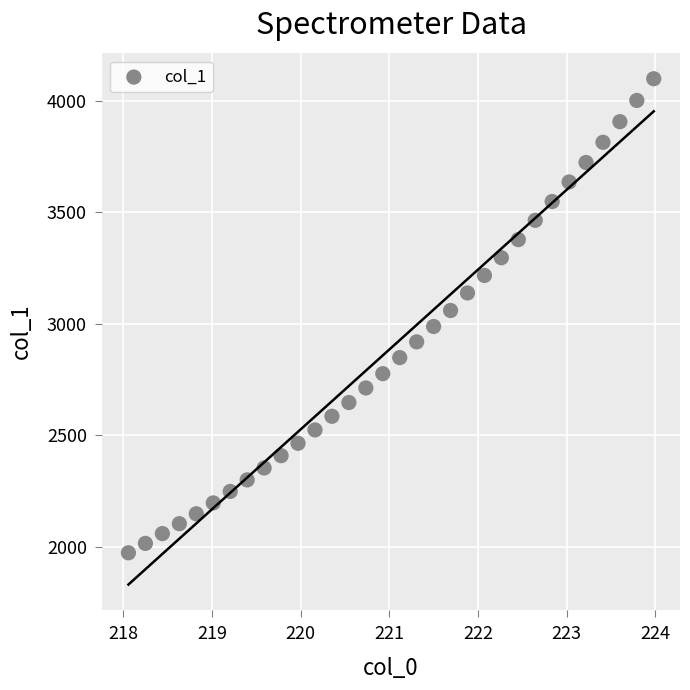

What is the range of X values (max minus min)?

5.9